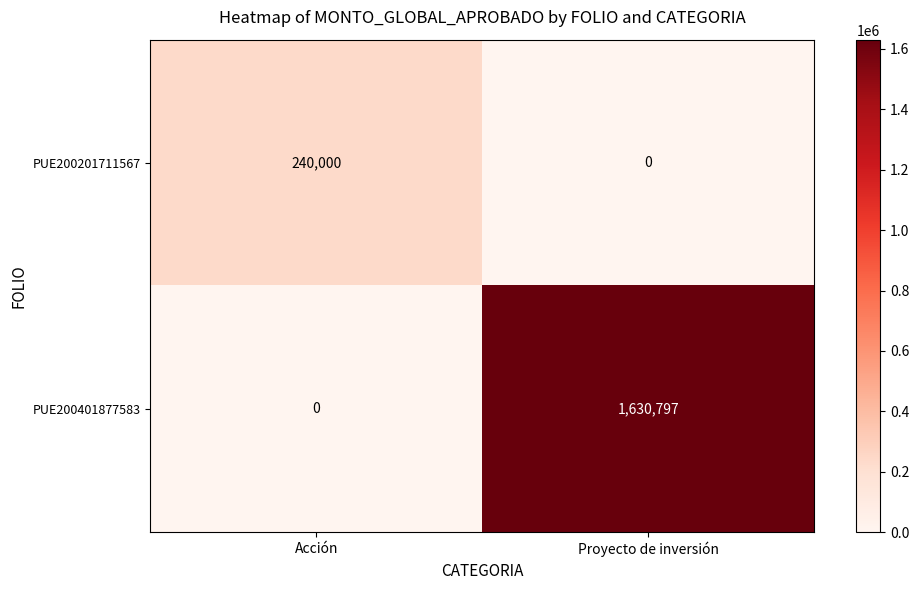

True or false: PUE200201711567 has a value of -117413 at Proyecto de inversión.

False